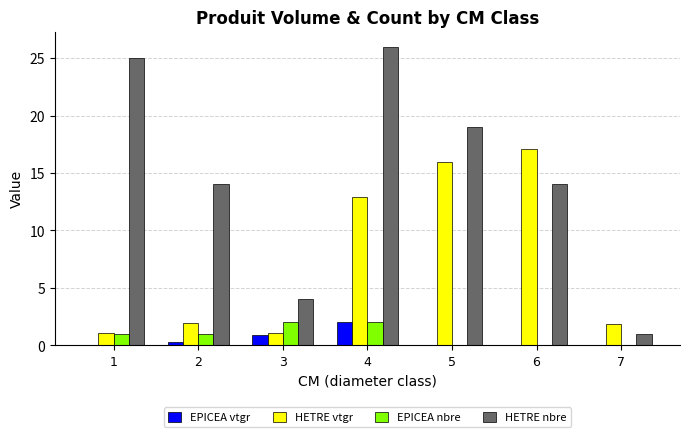

What are all the series names shown in the legend?

EPICEA vtgr, HETRE vtgr, EPICEA nbre, HETRE nbre